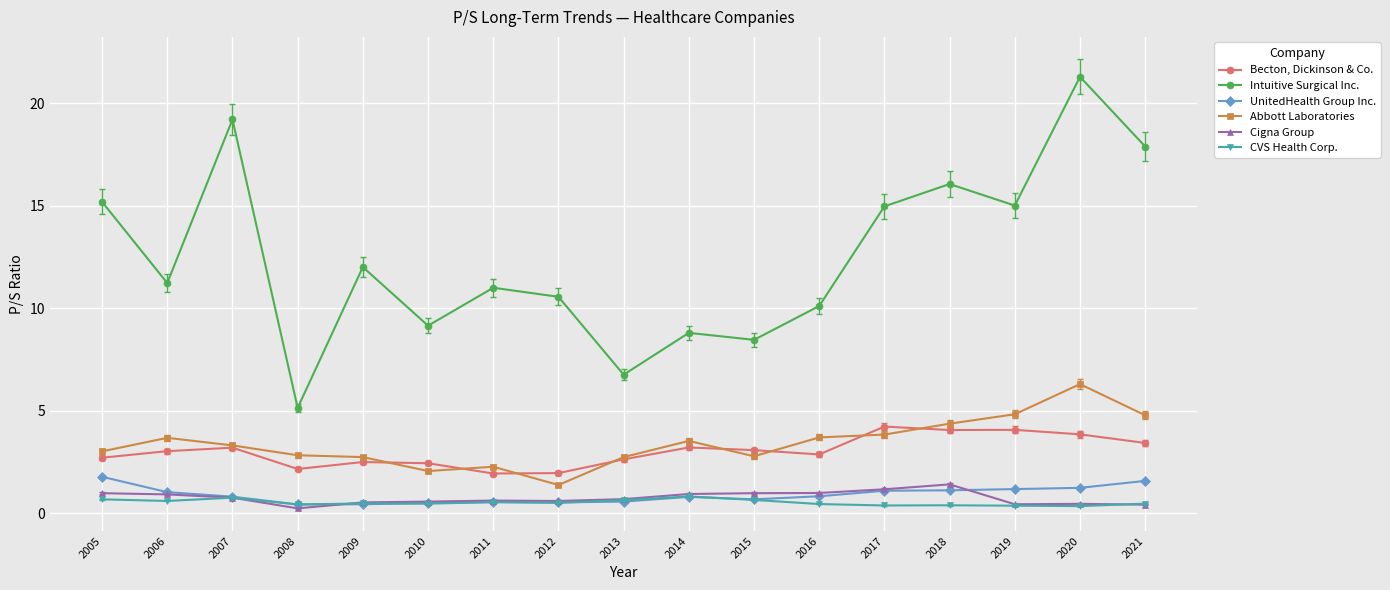

At 2014, list the series in order from smallest to largest.

UnitedHealth Group Inc., CVS Health Corp., Cigna Group, Becton, Dickinson & Co., Abbott Laboratories, Intuitive Surgical Inc.